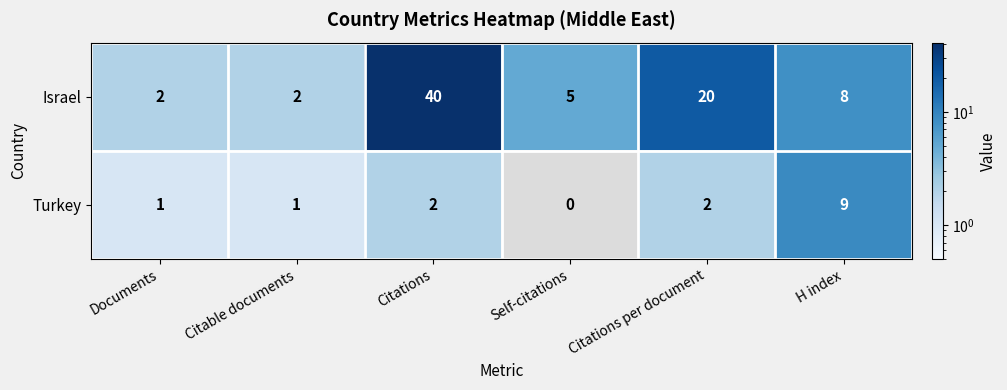

The value of Israel at Citations per document is 12. True or false?

False